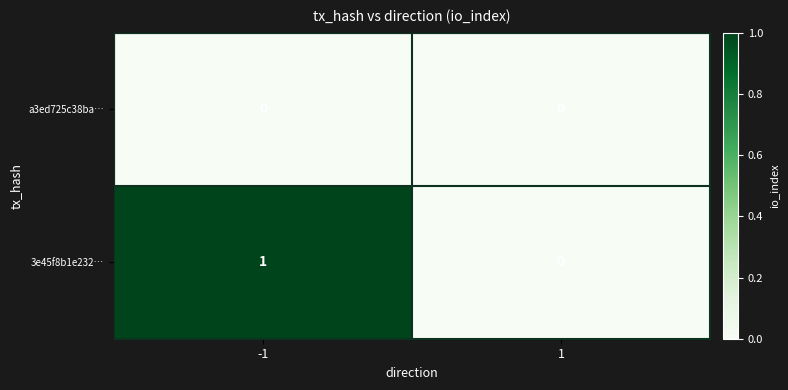

Rank the series at -1 from highest to lowest value.

3e45f8b1e232…, a3ed725c38ba…